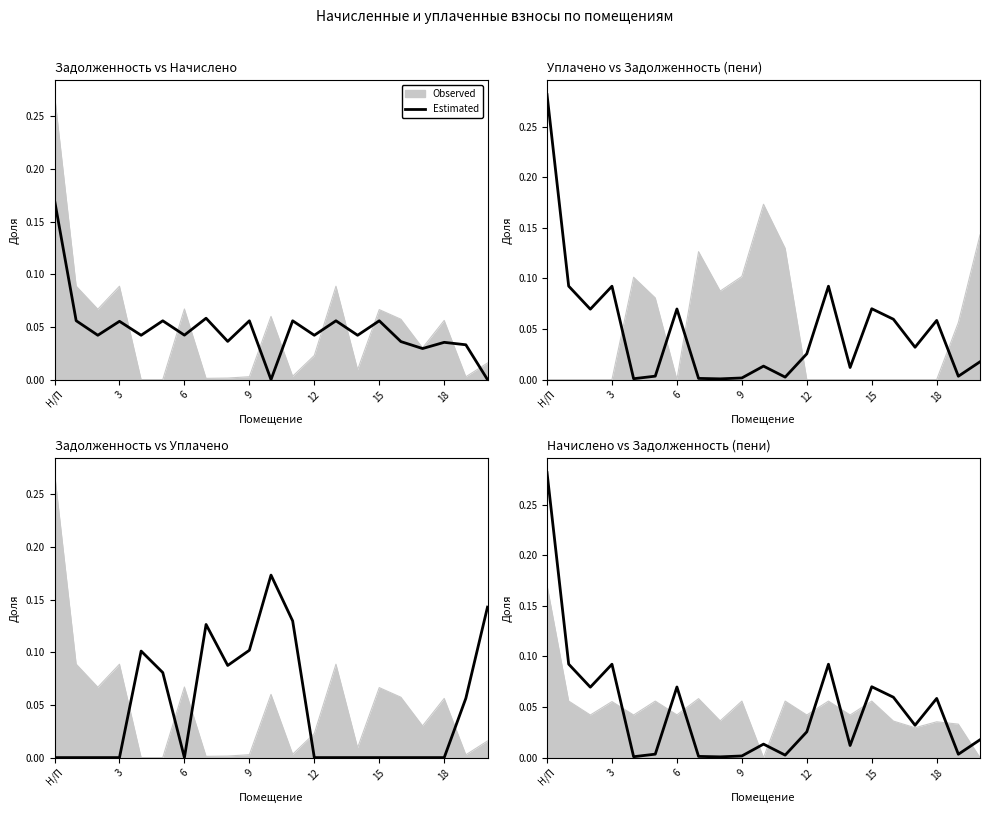

What is the difference between the values at 6 and 20?

0.1